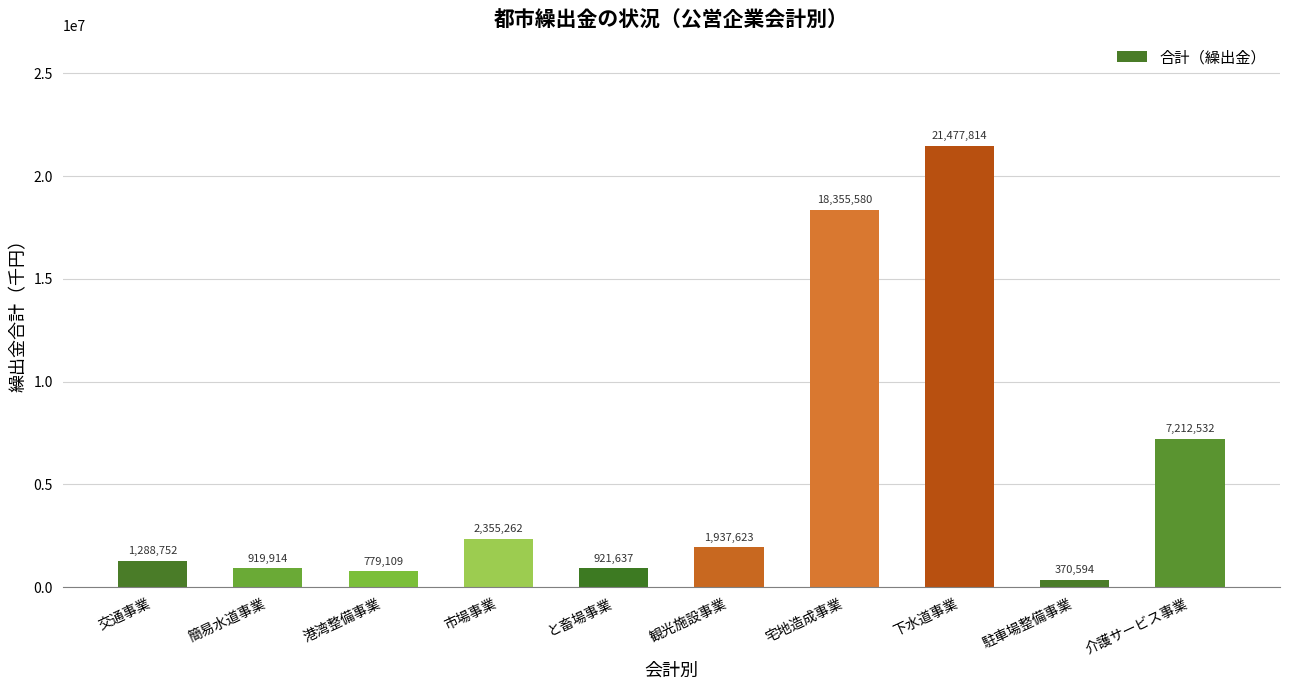

Reading left to right, extract all data points from this chart.

交通事業=1288752	簡易水道事業=919914	港湾整備事業=779109	市場事業=2355262	と畜場事業=921637	観光施設事業=1937623	宅地造成事業=18355580	下水道事業=21477814	駐車場整備事業=370594	介護サービス事業=7212532